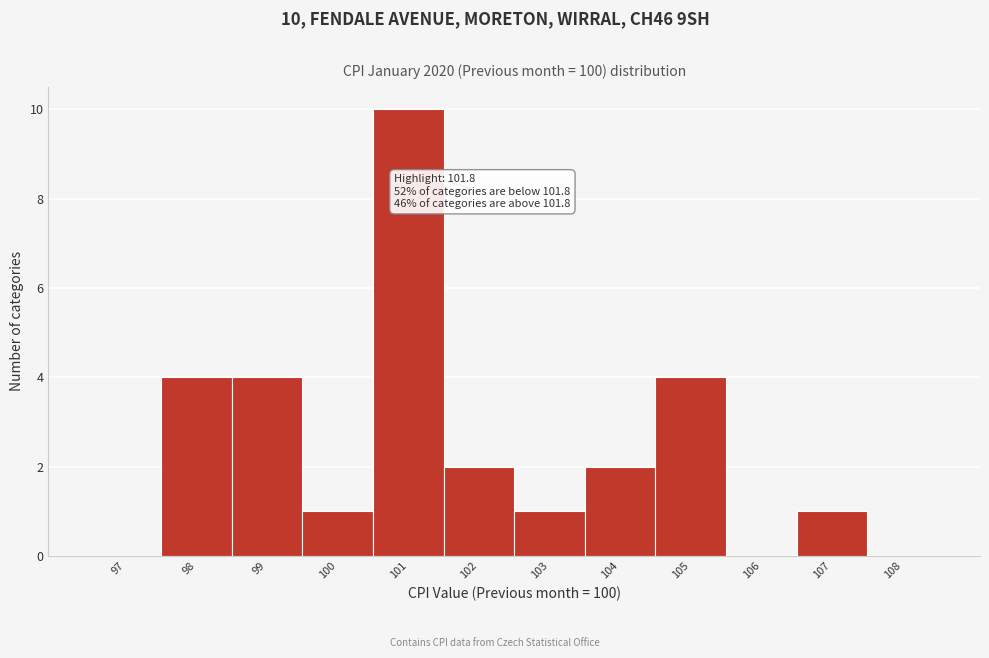

Reading left to right, transcribe all the data shown in this chart.

97=0	98=4	99=4	100=1	101=10	102=2	103=1	104=2	105=4	106=0	107=1	108=0